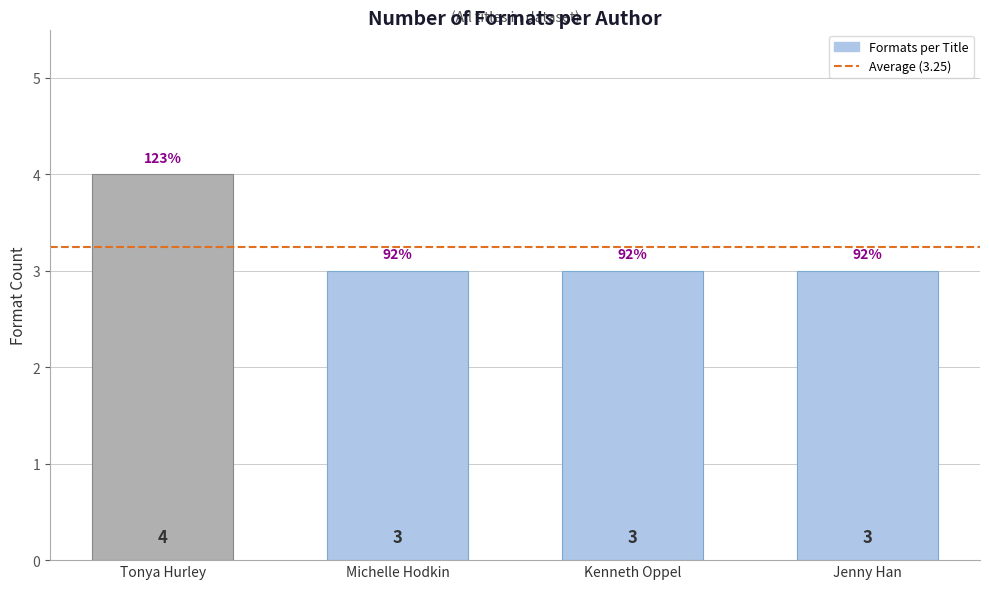

Count the values in the range 3 to 4.

4